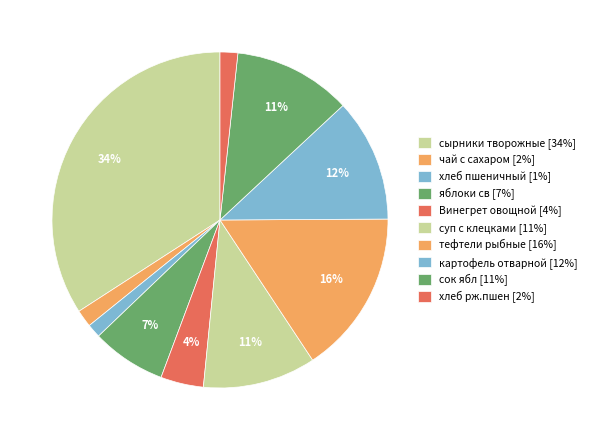

Rank the categories by value from lowest to highest.

хлеб пшеничный, чай с сахаром, хлеб рж.пшен, Винегрет овощной, яблоки св, суп с клецками на курьином бульоне, сок ябл, картофель отварной, тефтели рыбные (минтай), сырники творожные со сгущенкой 120/30